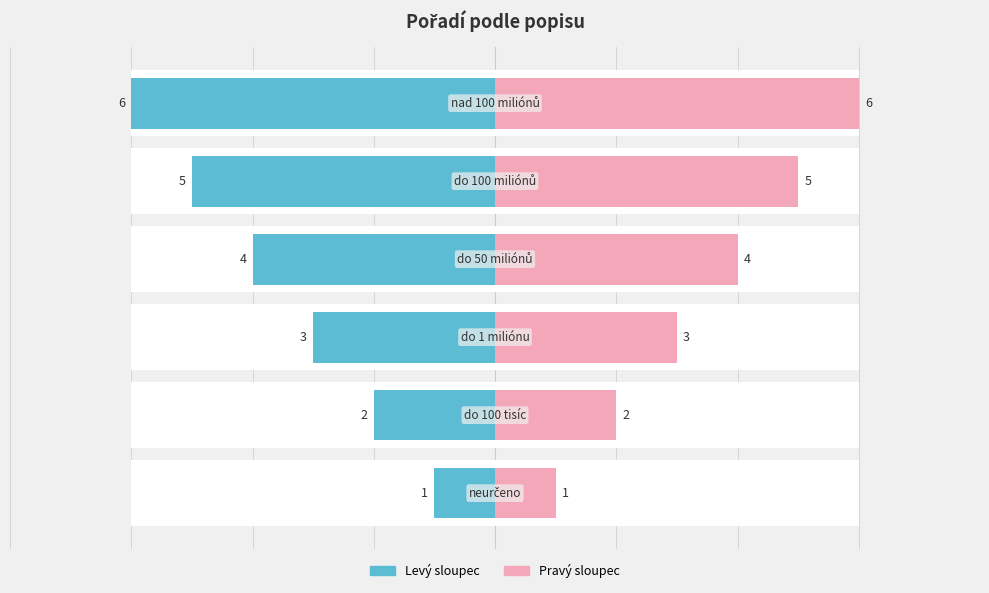

At 0, list the series in order from smallest to largest.

Levý sloupec, Pravý sloupec